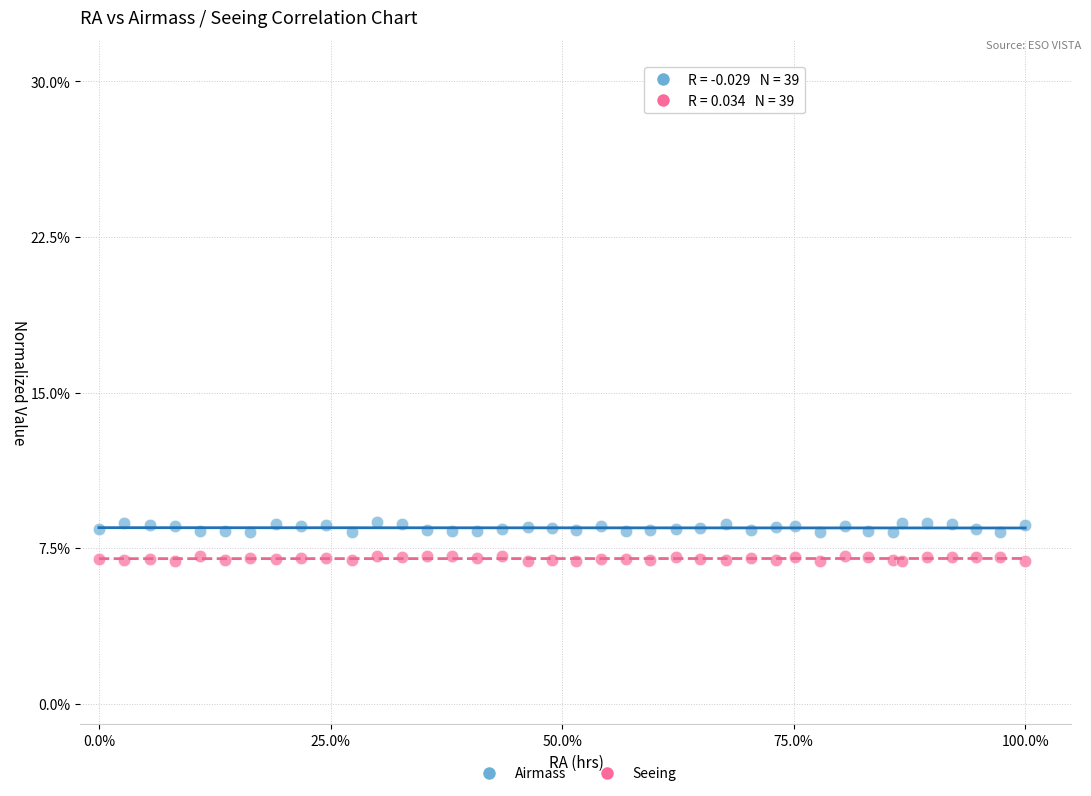

Which series has the largest Y range (max minus min)?

Airmass